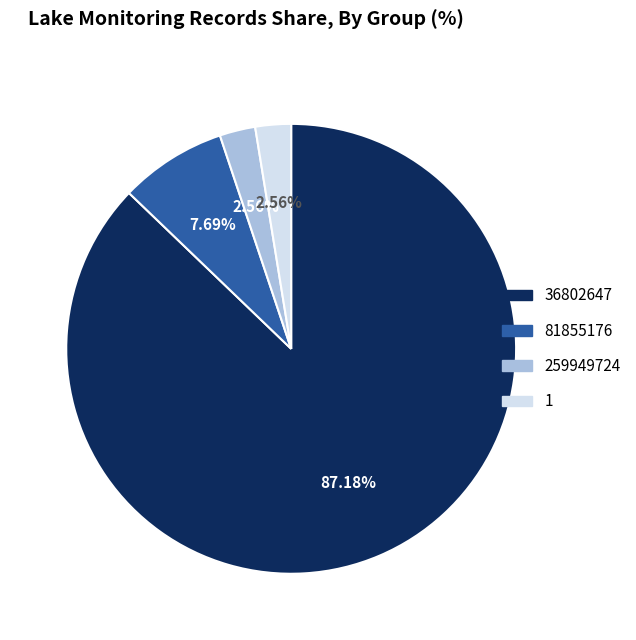

Which has a higher value, 81855176 or 1?

81855176